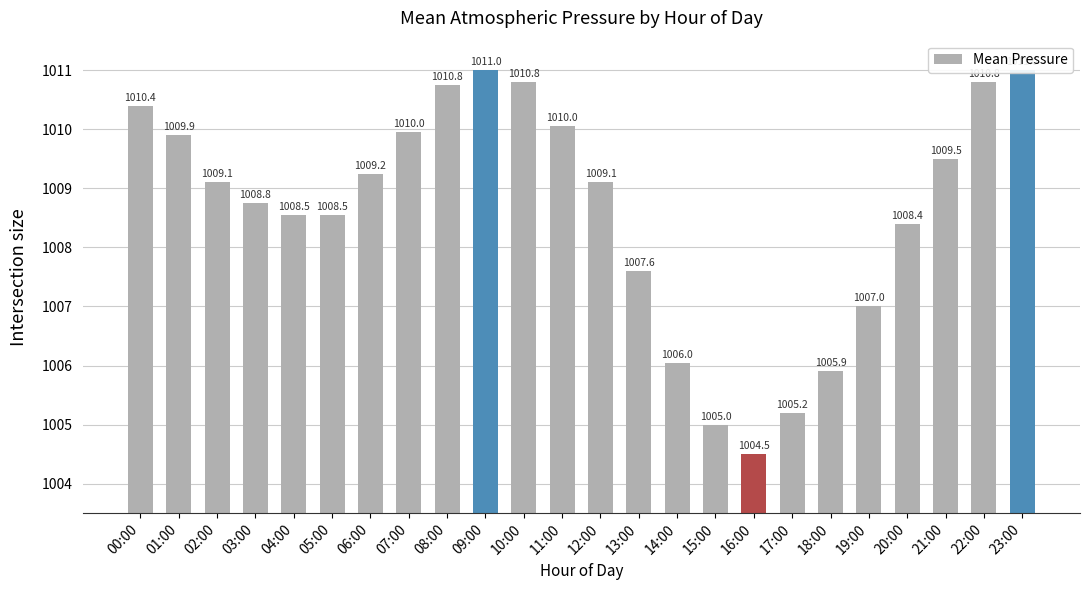

Reading left to right, what are all the values shown in this chart?

00:00=1010.4	01:00=1009.9	02:00=1009.1	03:00=1008.8	04:00=1008.5	05:00=1008.5	06:00=1009.2	07:00=1010.0	08:00=1010.8	09:00=1011.0	10:00=1010.8	11:00=1010.0	12:00=1009.1	13:00=1007.6	14:00=1006.0	15:00=1005.0	16:00=1004.5	17:00=1005.2	18:00=1005.9	19:00=1007.0	20:00=1008.4	21:00=1009.5	22:00=1010.8	23:00=1011.0